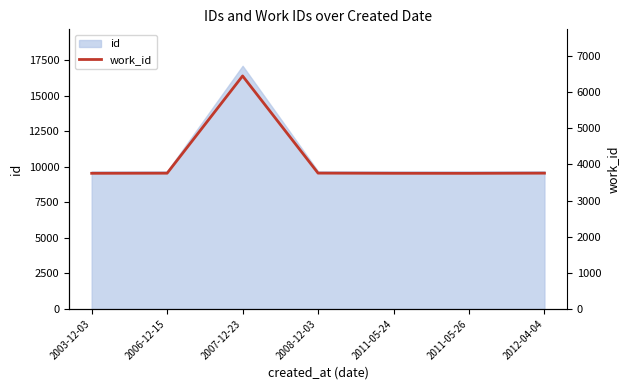

At which category does the data reach its first local valley?

2011-05-26